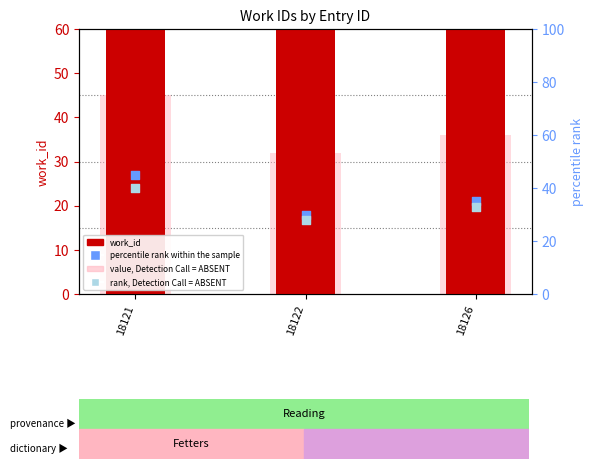

Which series has the largest Y range (max minus min)?

percentile rank within the sample